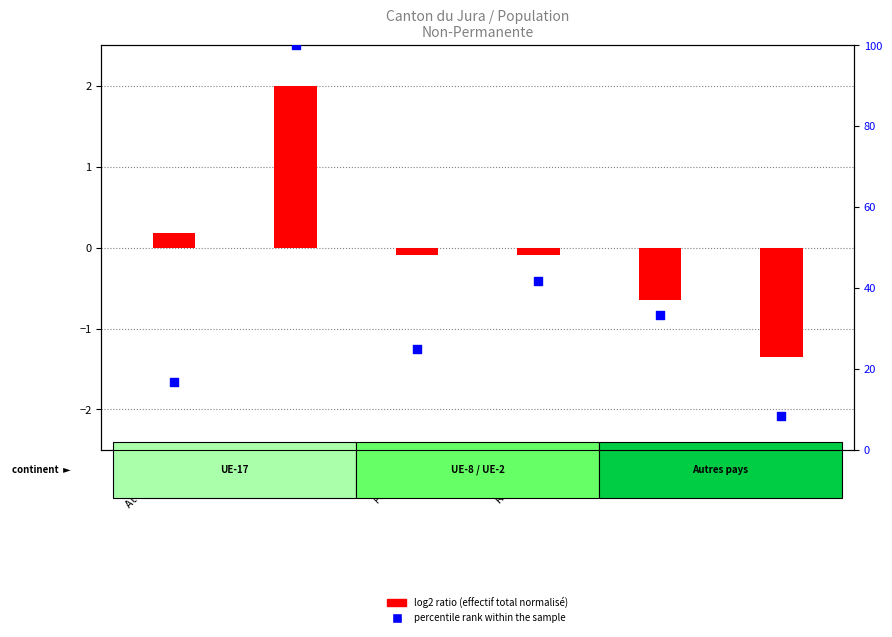

Between Allemagne and Portugal, which is larger?

Portugal